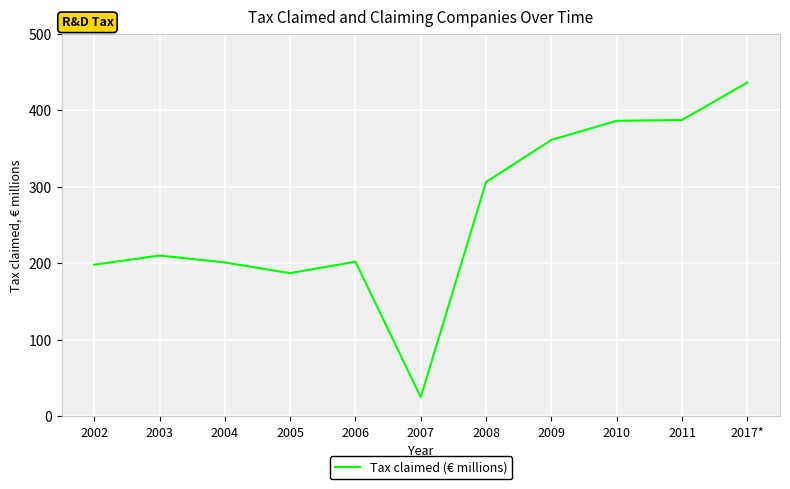

What position from the left is 2007?

6